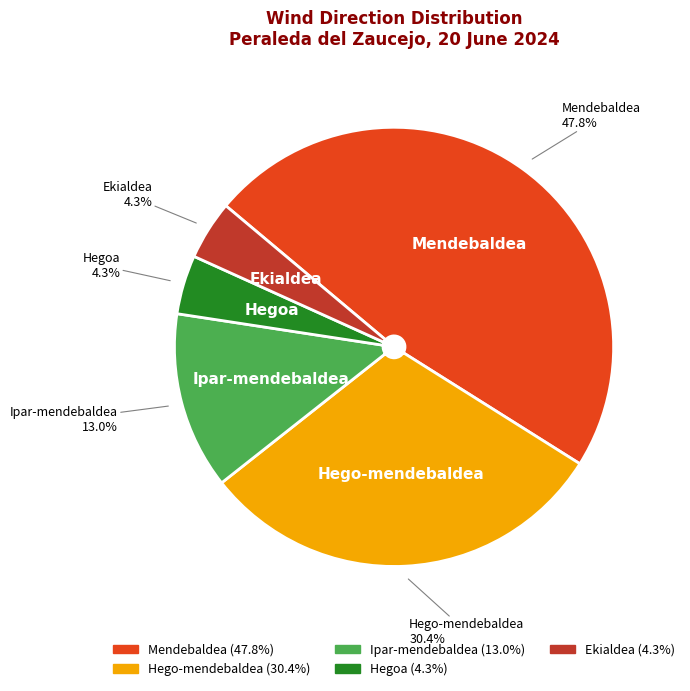

Does any single category account for the majority?

No